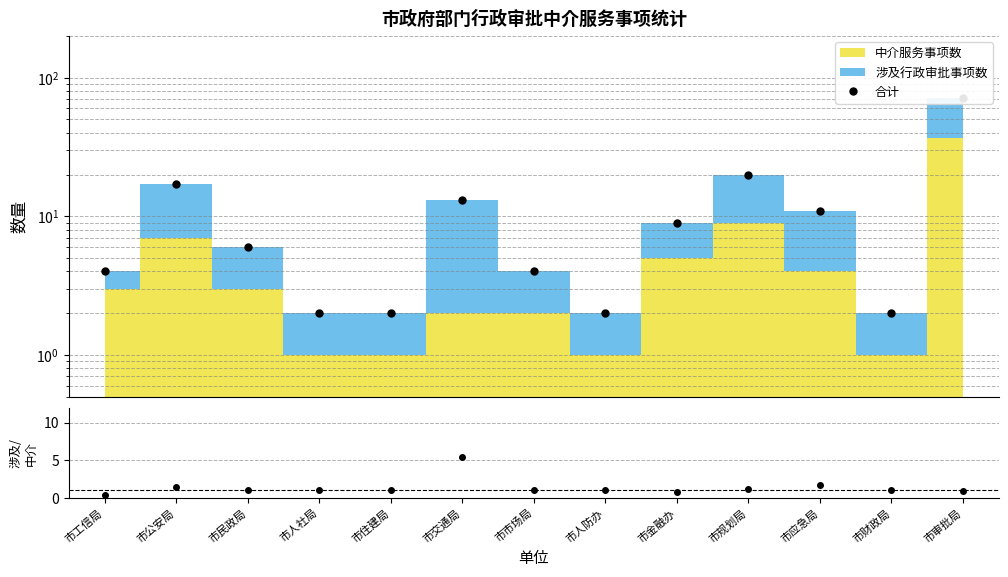

At how many categories does at least one series exceed 62?

1